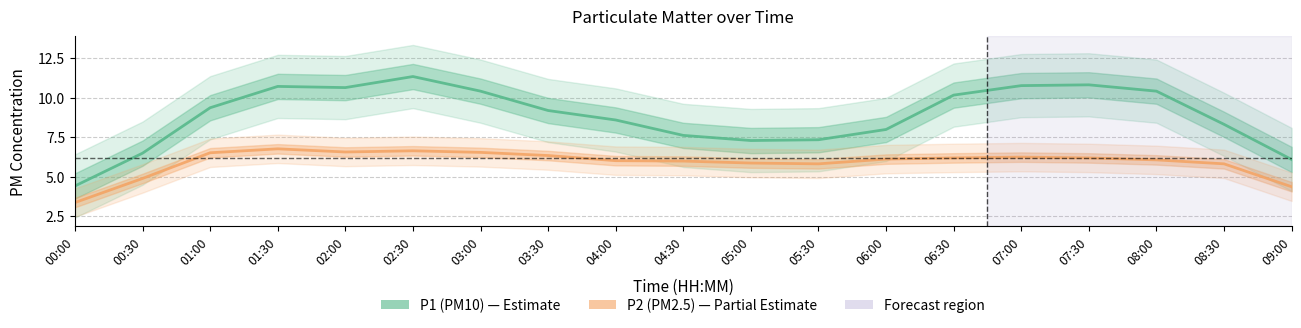

Which category has the highest value across all series?

02:30